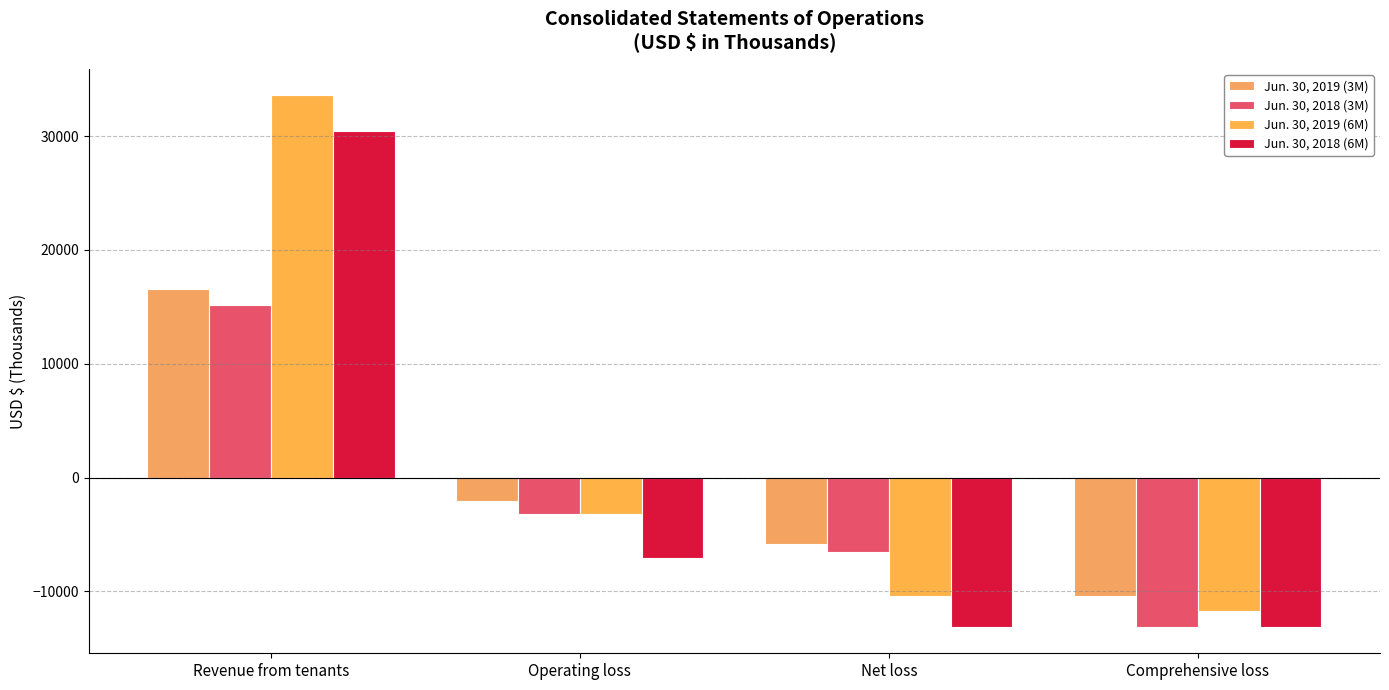

At Comprehensive loss, list the series in order from smallest to largest.

Jun. 30, 2018 (3M), Jun. 30, 2018 (6M), Jun. 30, 2019 (6M), Jun. 30, 2019 (3M)